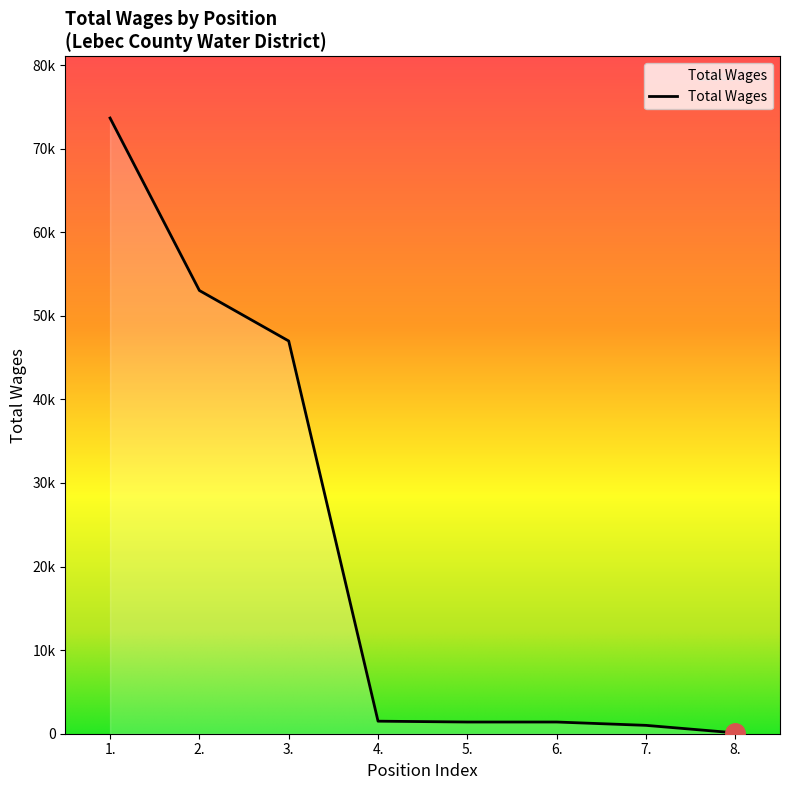

The chart shows a value of 1400 at 6.. True or false?

True